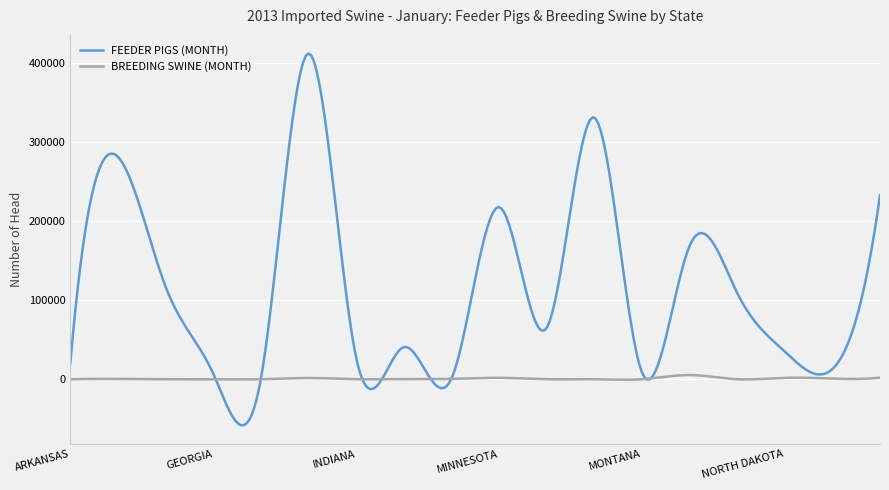

Which series has the largest range (max minus min)?

FEEDER PIGS (MONTH)